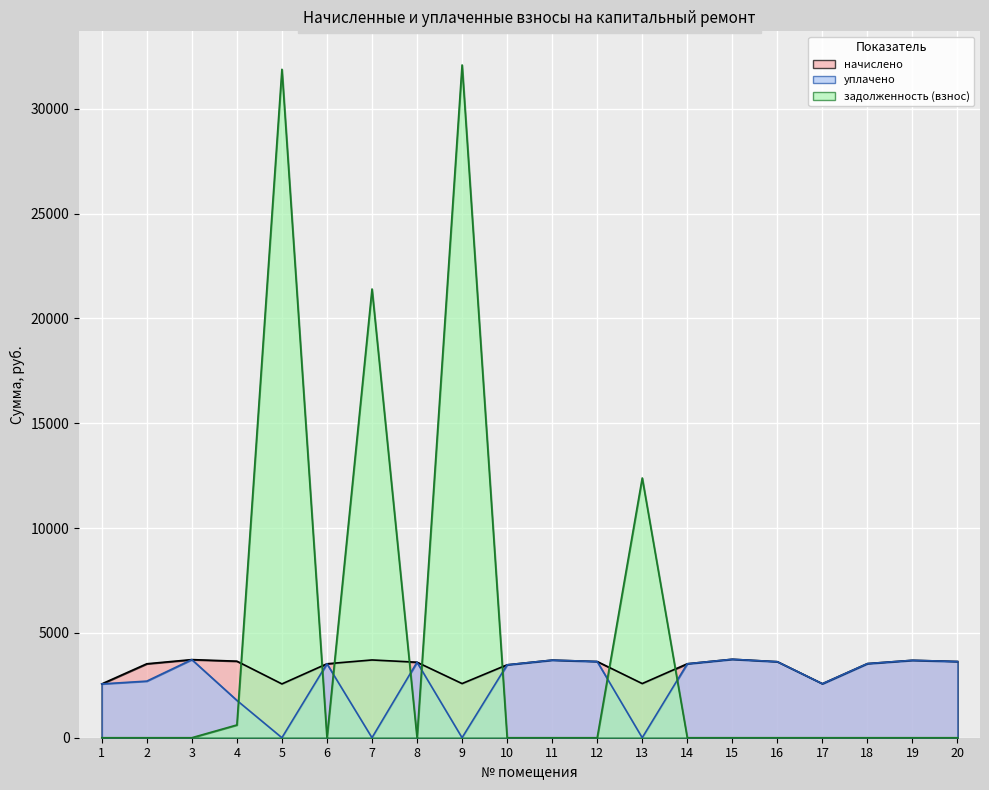

What are all the series names shown in the legend?

начислено, уплачено, задолженность (взнос)